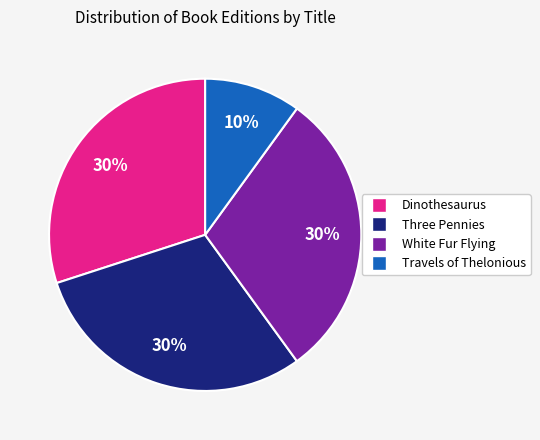

Which has a higher value, White Fur Flying or Travels of Thelonious?

White Fur Flying